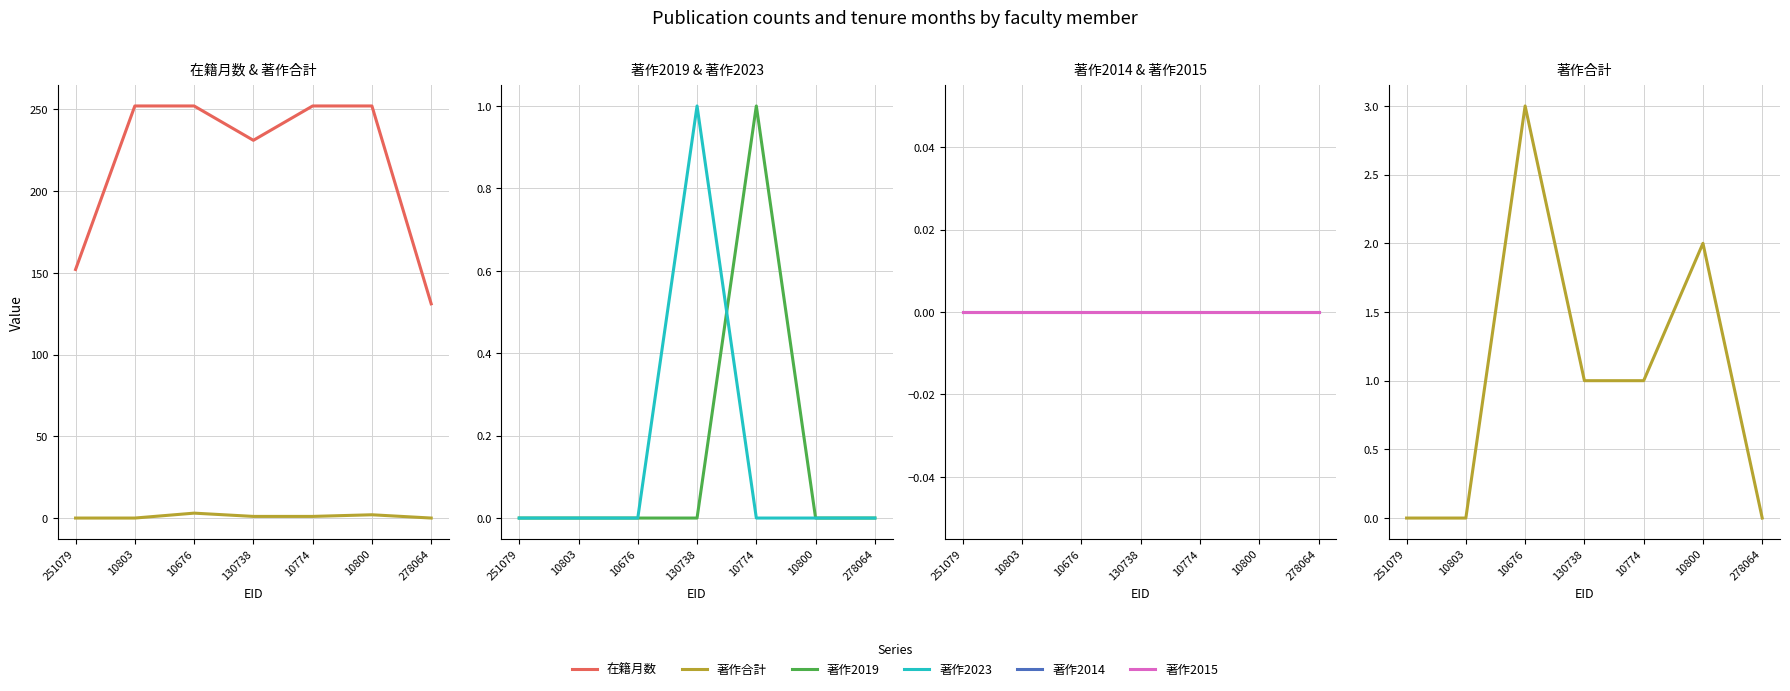

What is the sum of all 著作2023 values?

1